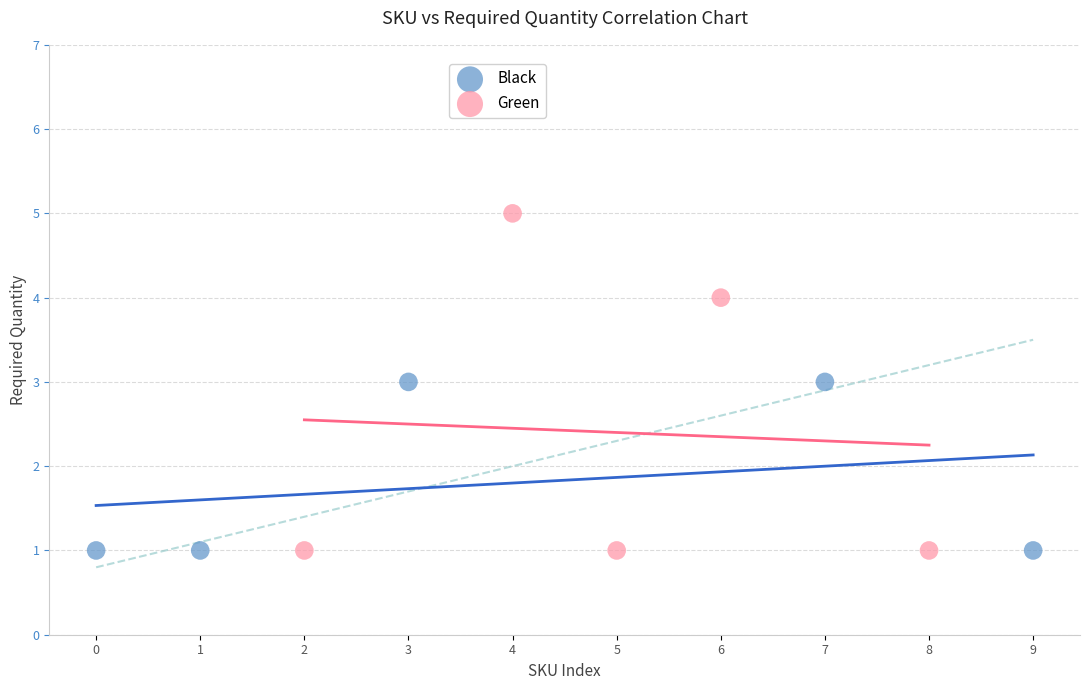

What are all the series names shown in the legend?

Black, Green